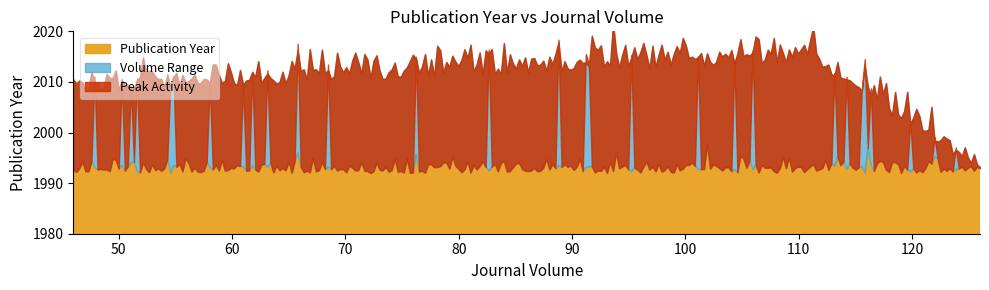

Which category has the lowest value across all series?

126